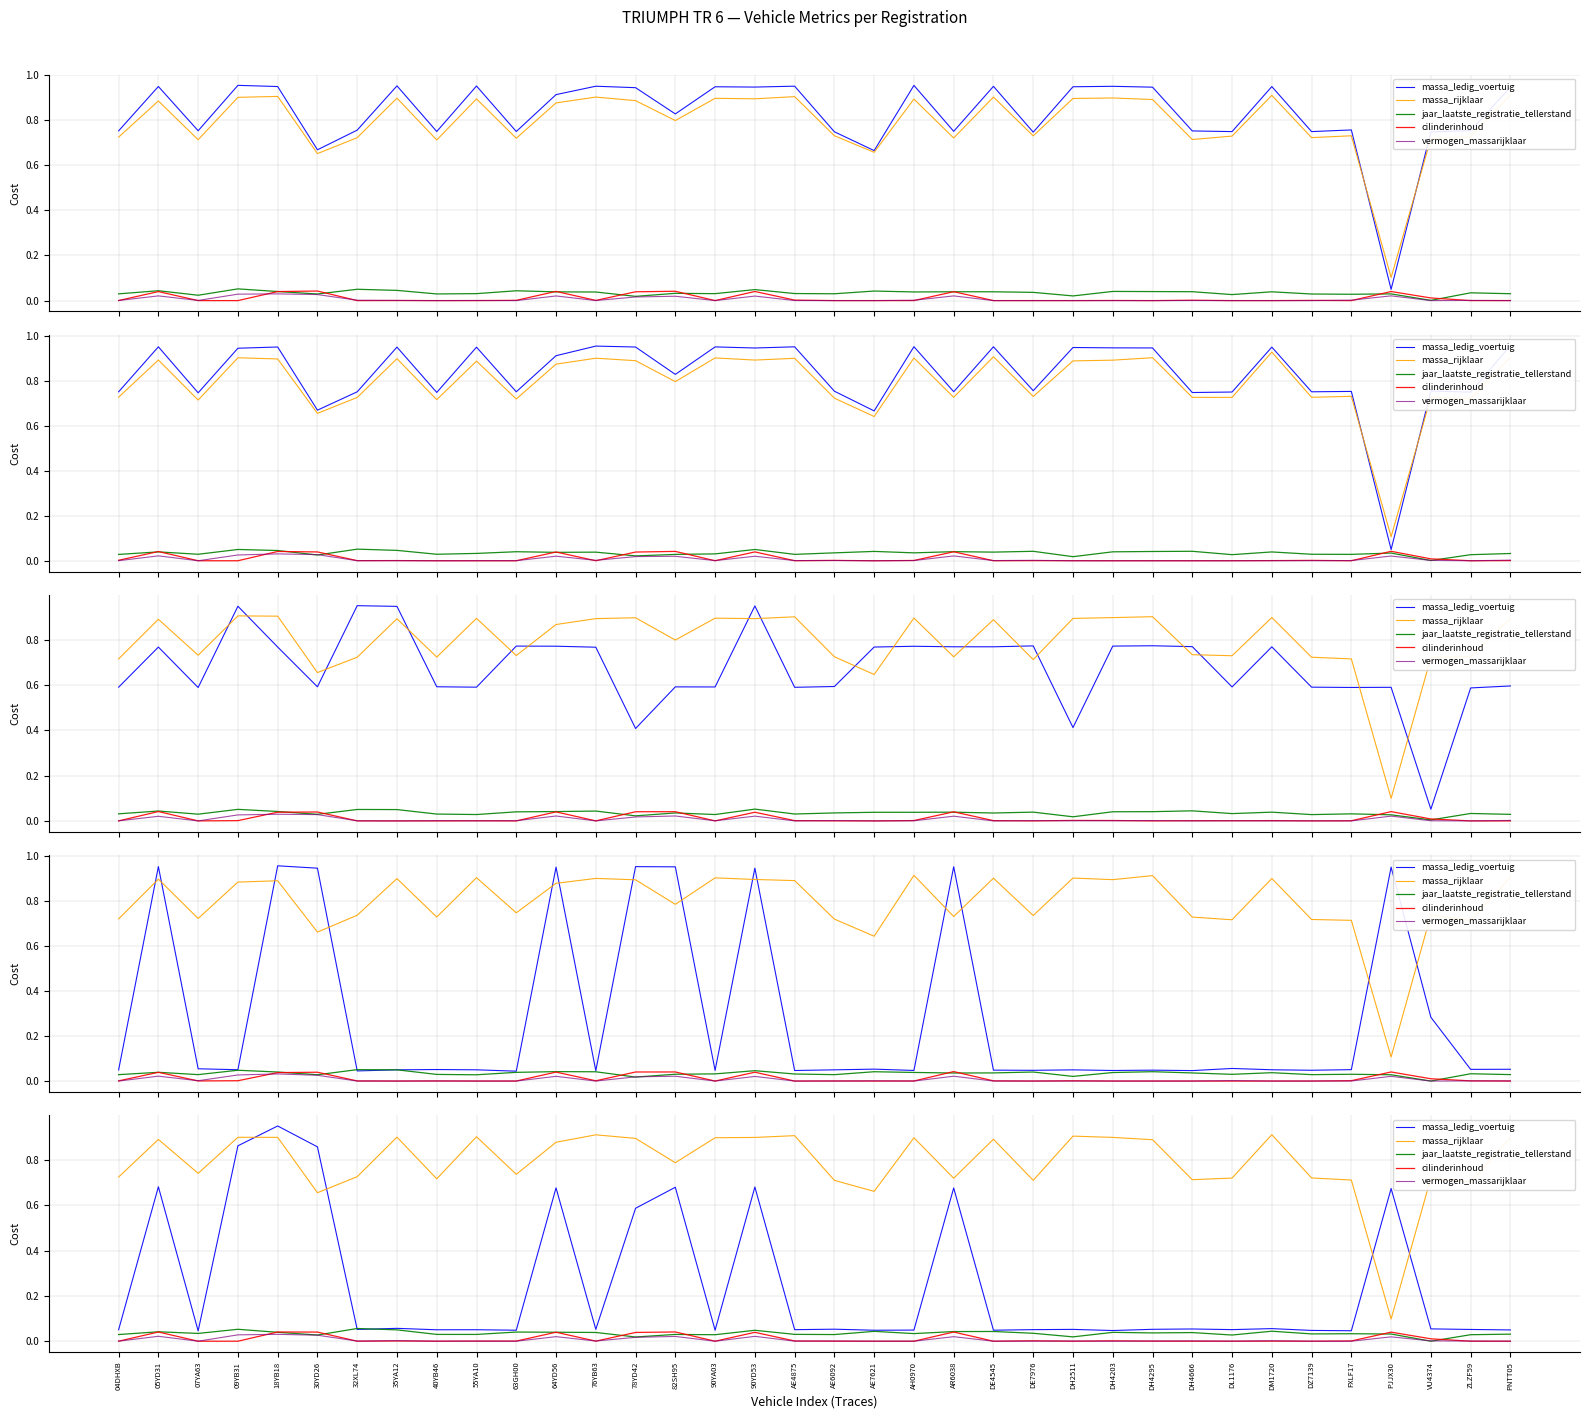

What are all the series names shown in the legend?

massa_ledig_voertuig, massa_rijklaar, jaar_laatste_registratie_tellerstand, cilinderinhoud, vermogen_massarijklaar